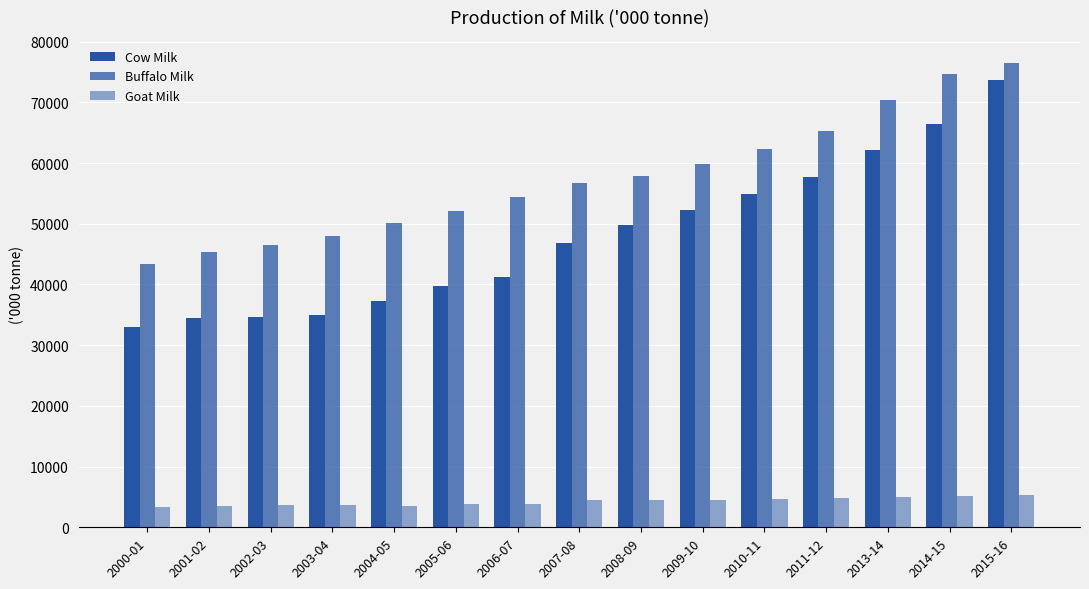

At which category does the chart reach its peak across all series?

2015-16